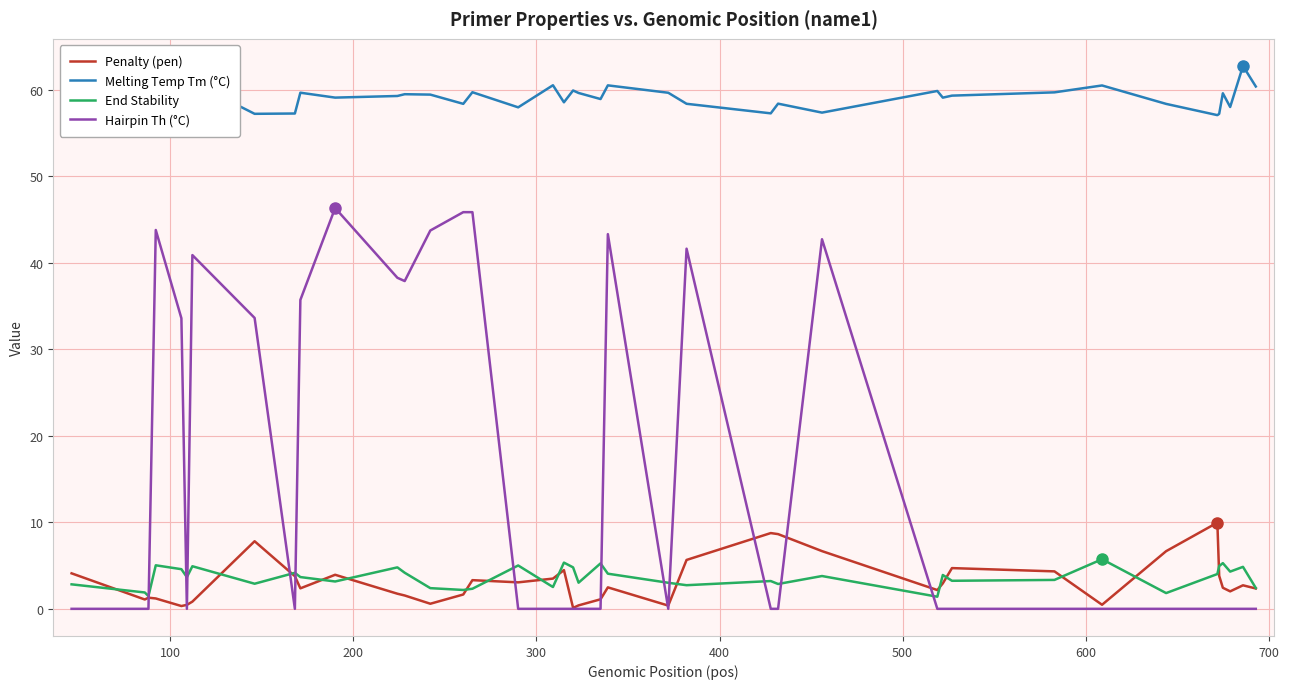

Which series has the widest spread of values?

Hairpin Th (°C)